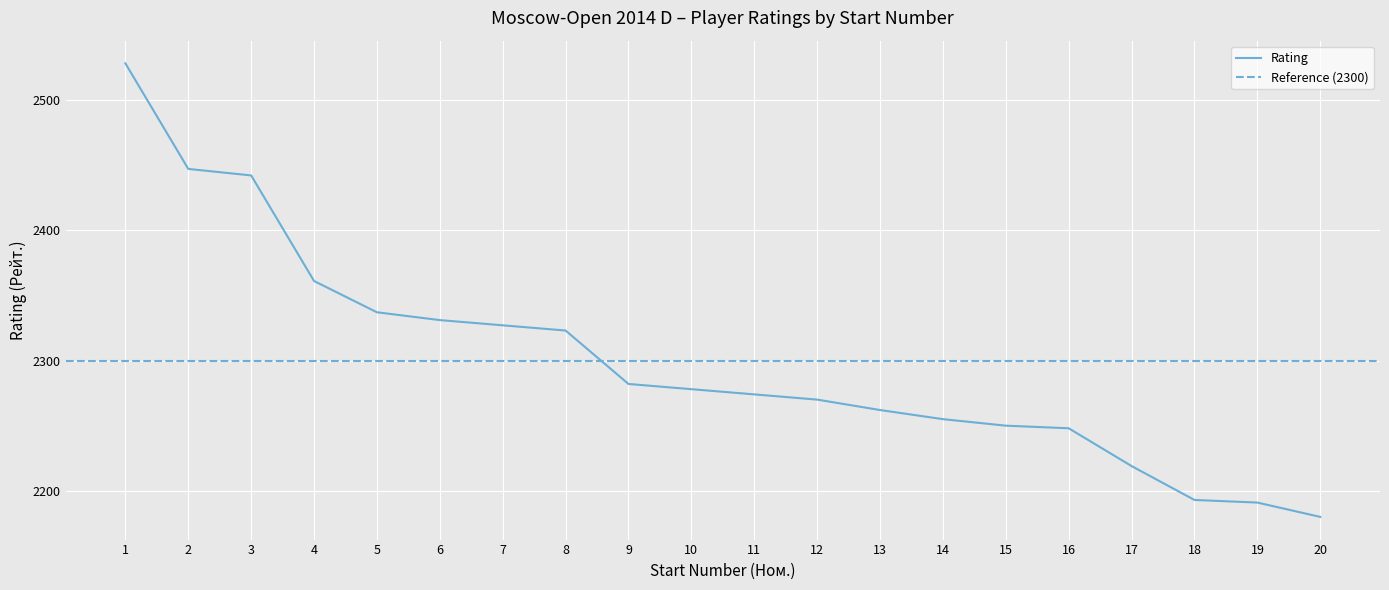

Rank the categories by value from lowest to highest.

20, 19, 18, 17, 16, 15, 14, 13, 12, 11, 10, 9, 8, 7, 6, 5, 4, 3, 2, 1